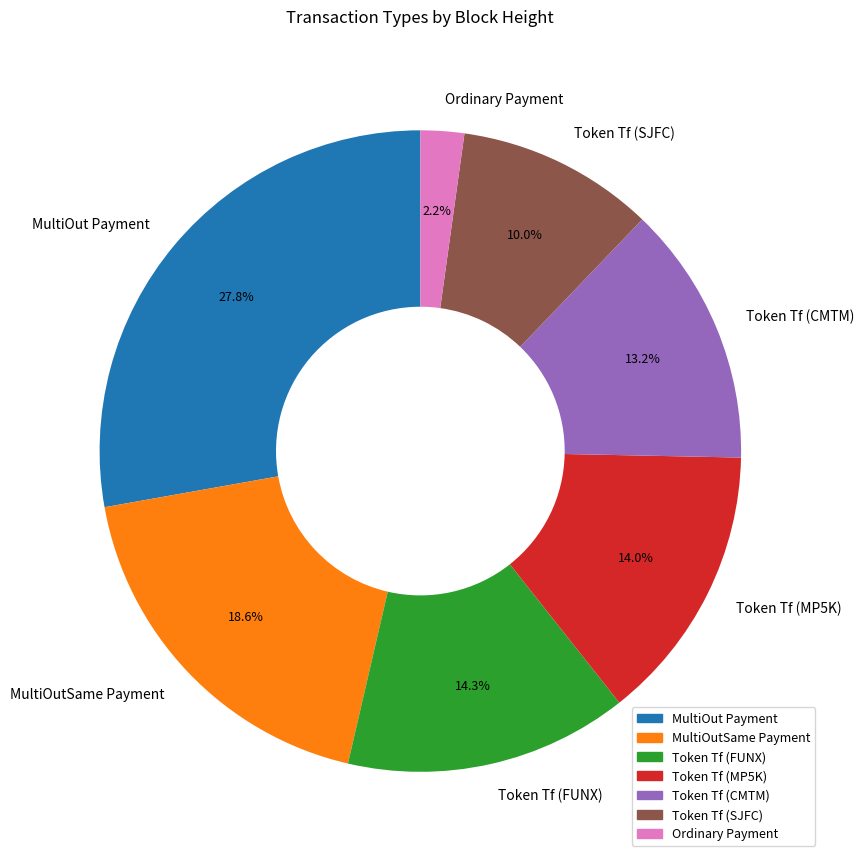

Which slice is the smallest?

Ordinary Payment